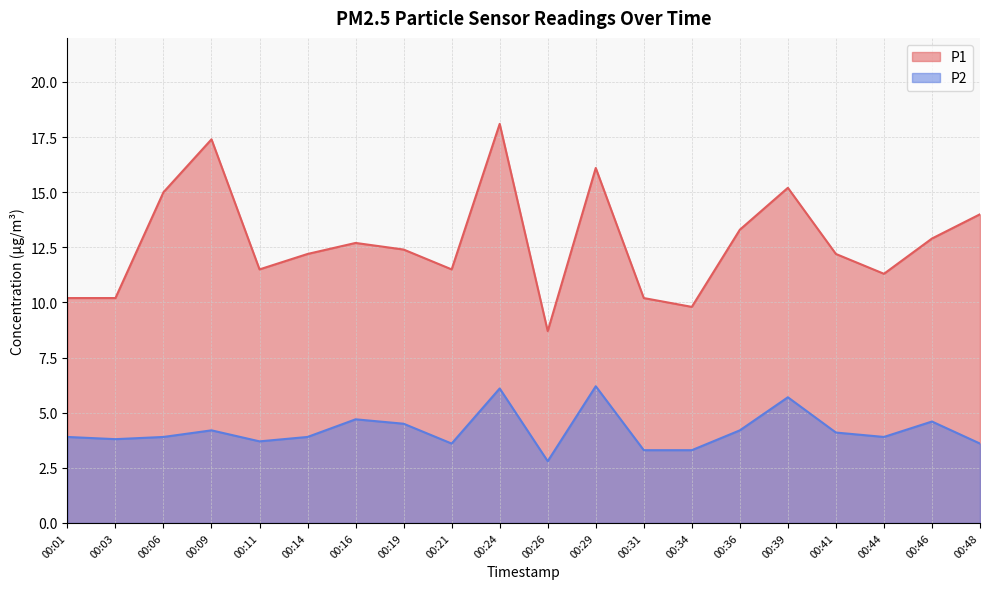

True or false: P2 and P1 cross at least once.

False